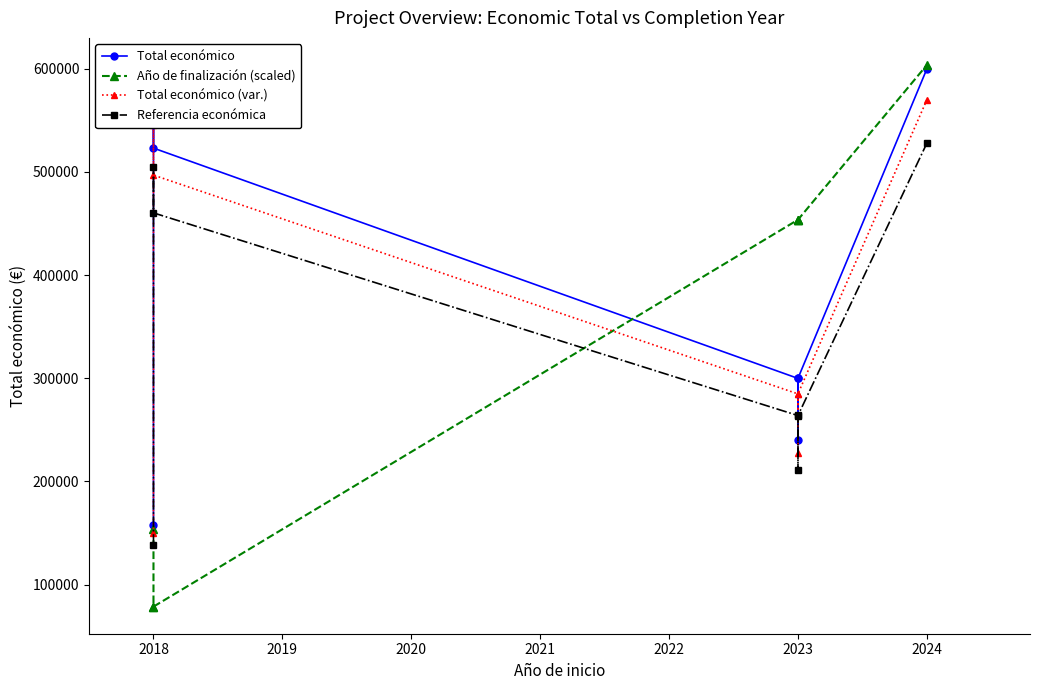

What is the total value across all series at 2023?

1302620.0